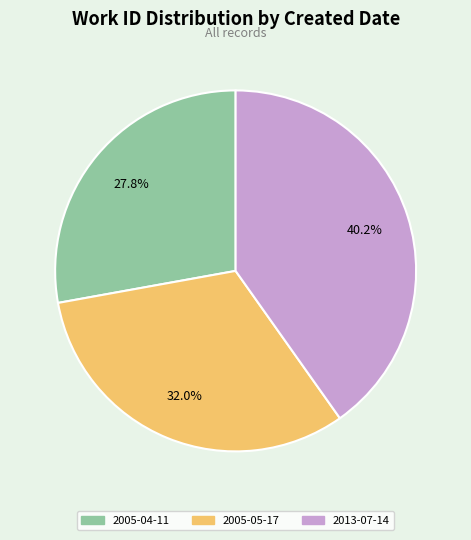

Is the sum of 2013-07-14 and 2005-04-11 greater than half?

Yes